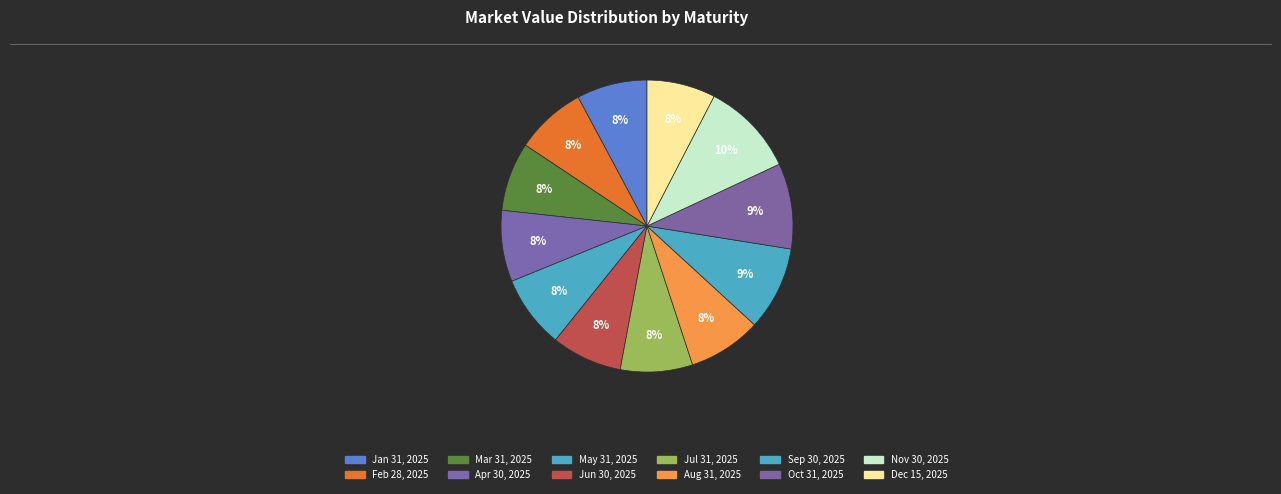

What is the ratio of the value at May 31, 2025 to the value at Nov 30, 2025?

0.8